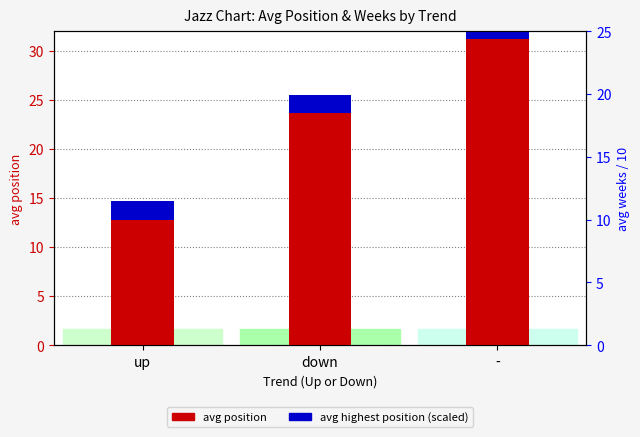

What is the difference between the avg position values at up and -?

18.4